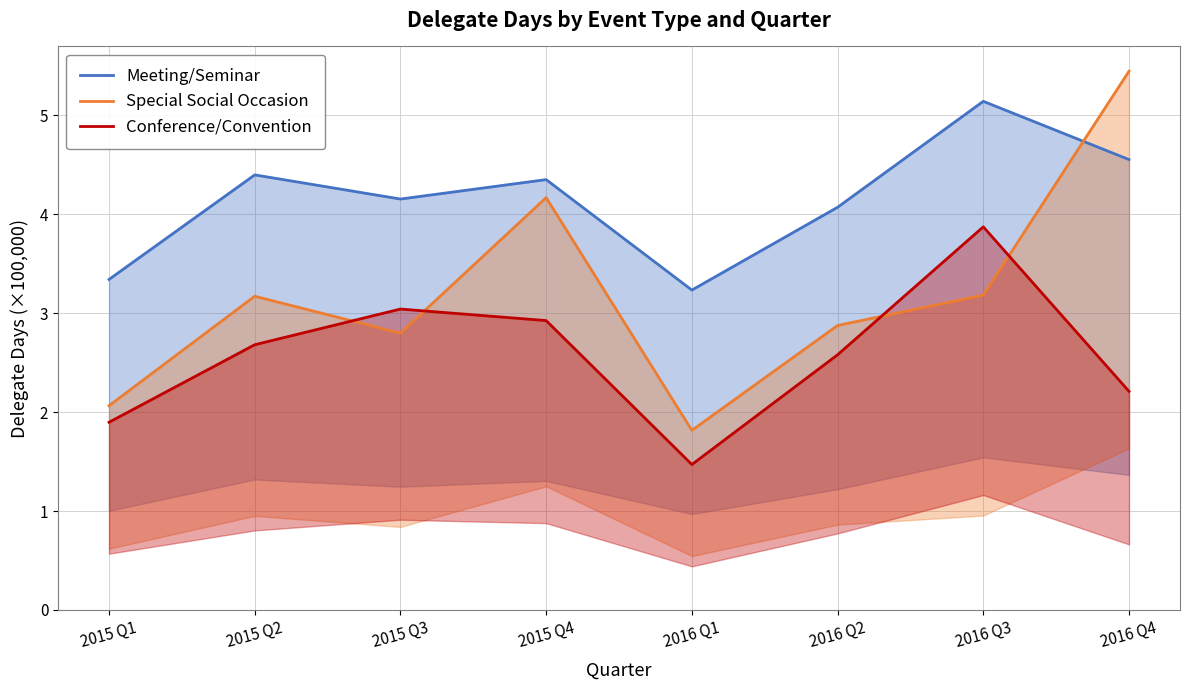

What is the value of the Meeting/Seminar point at the 7th from the left?

5.1